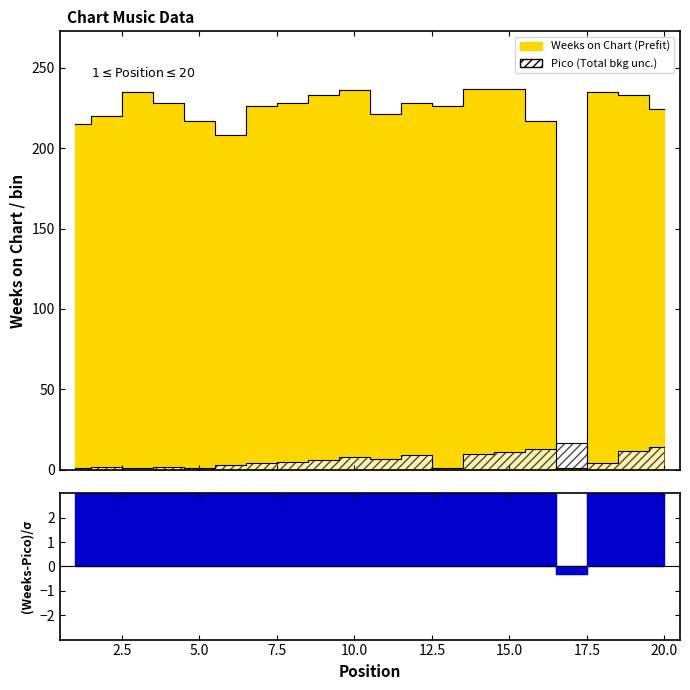

The Pico series shows 5 at 6. True or false?

False